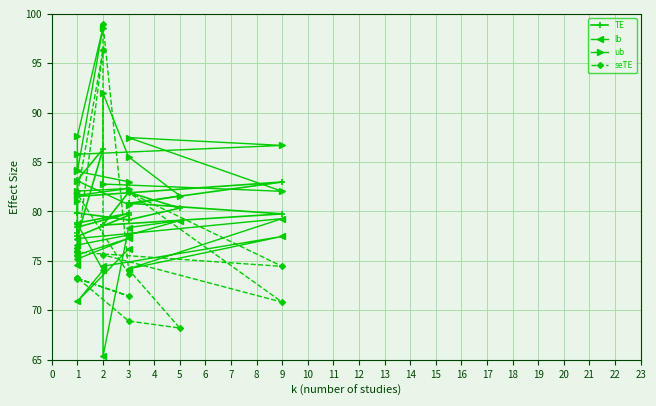

The value of TE at 9 is 133.6. True or false?

False